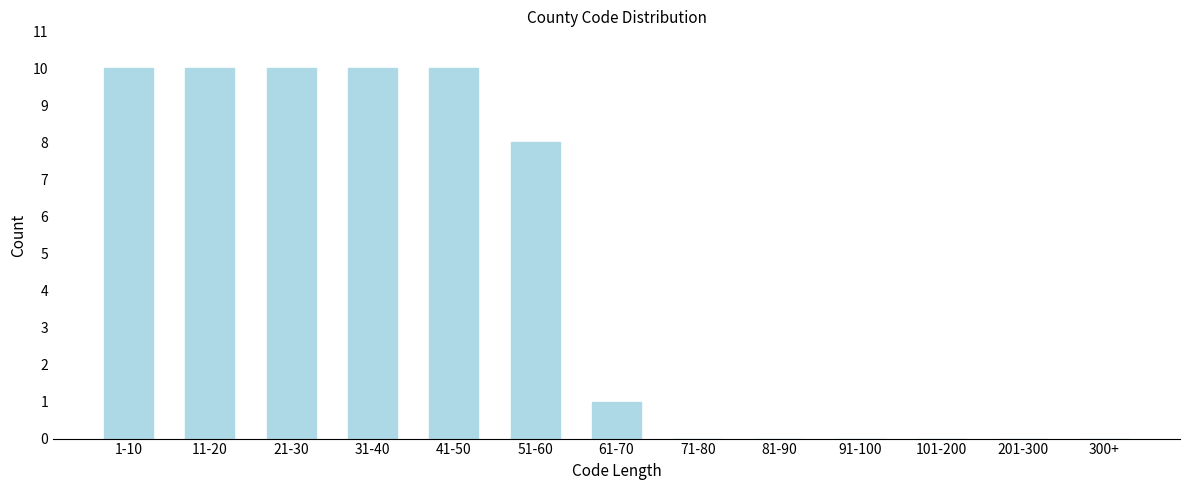

Reading right to left, what are all the values shown in this chart?

300+=0	201-300=0	101-200=0	91-100=0	81-90=0	71-80=0	61-70=1	51-60=8	41-50=10	31-40=10	21-30=10	11-20=10	1-10=10